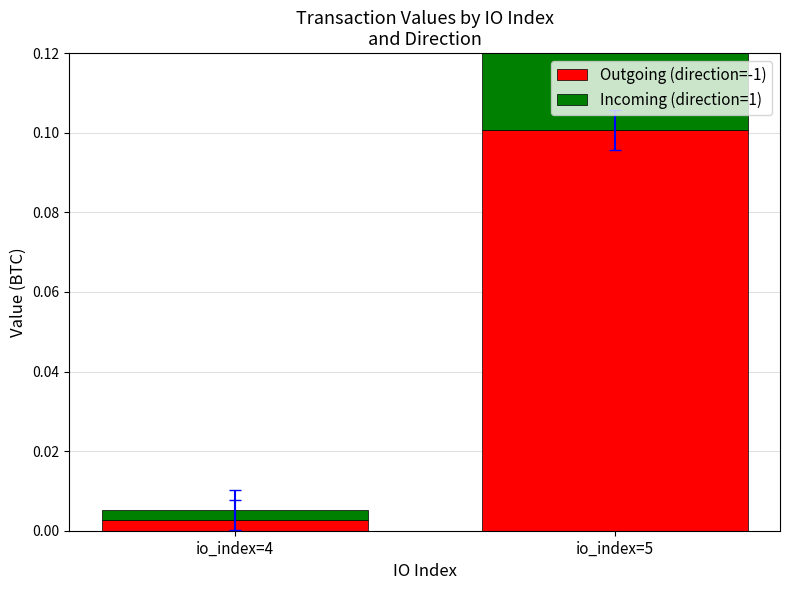

Which series has the largest range (max minus min)?

Outgoing (direction=-1)